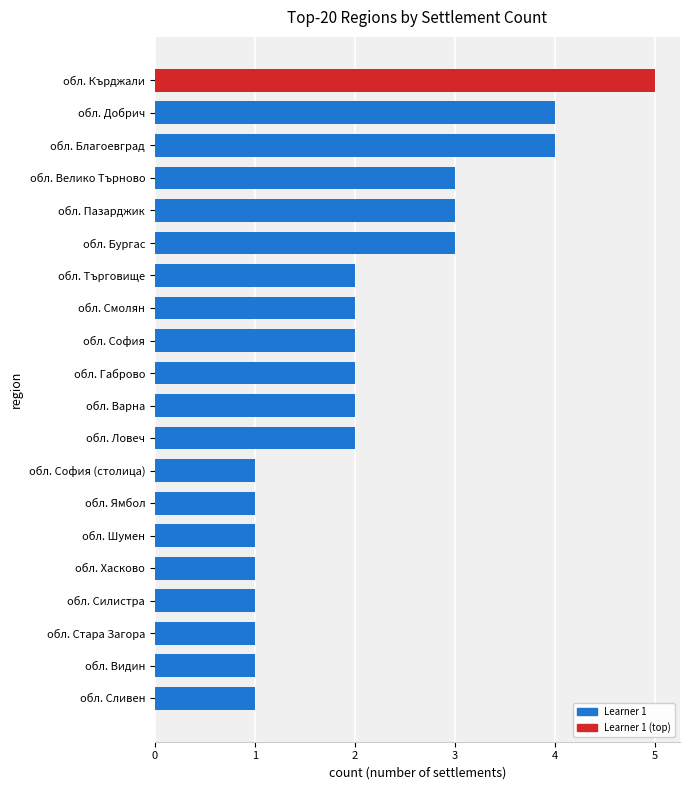

What is the ratio of the value at обл. Смолян to the value at обл. София (столица)?

2.0